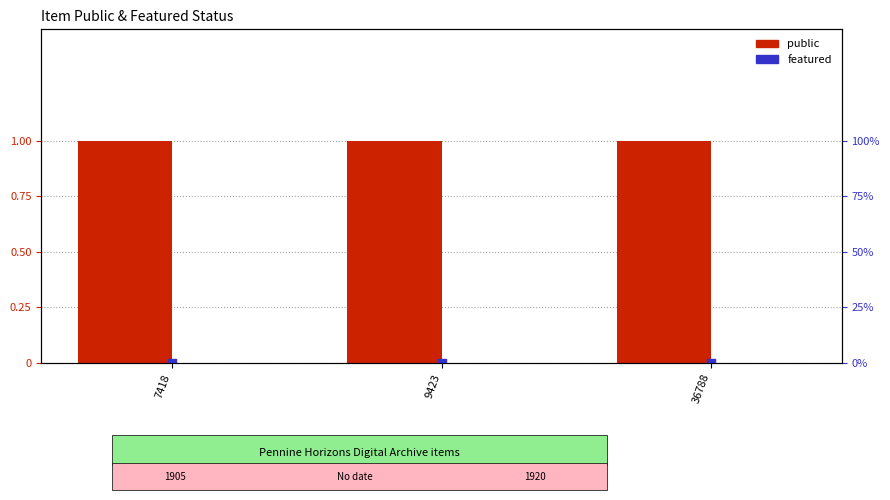

What is the total value across all series at 36788?

1